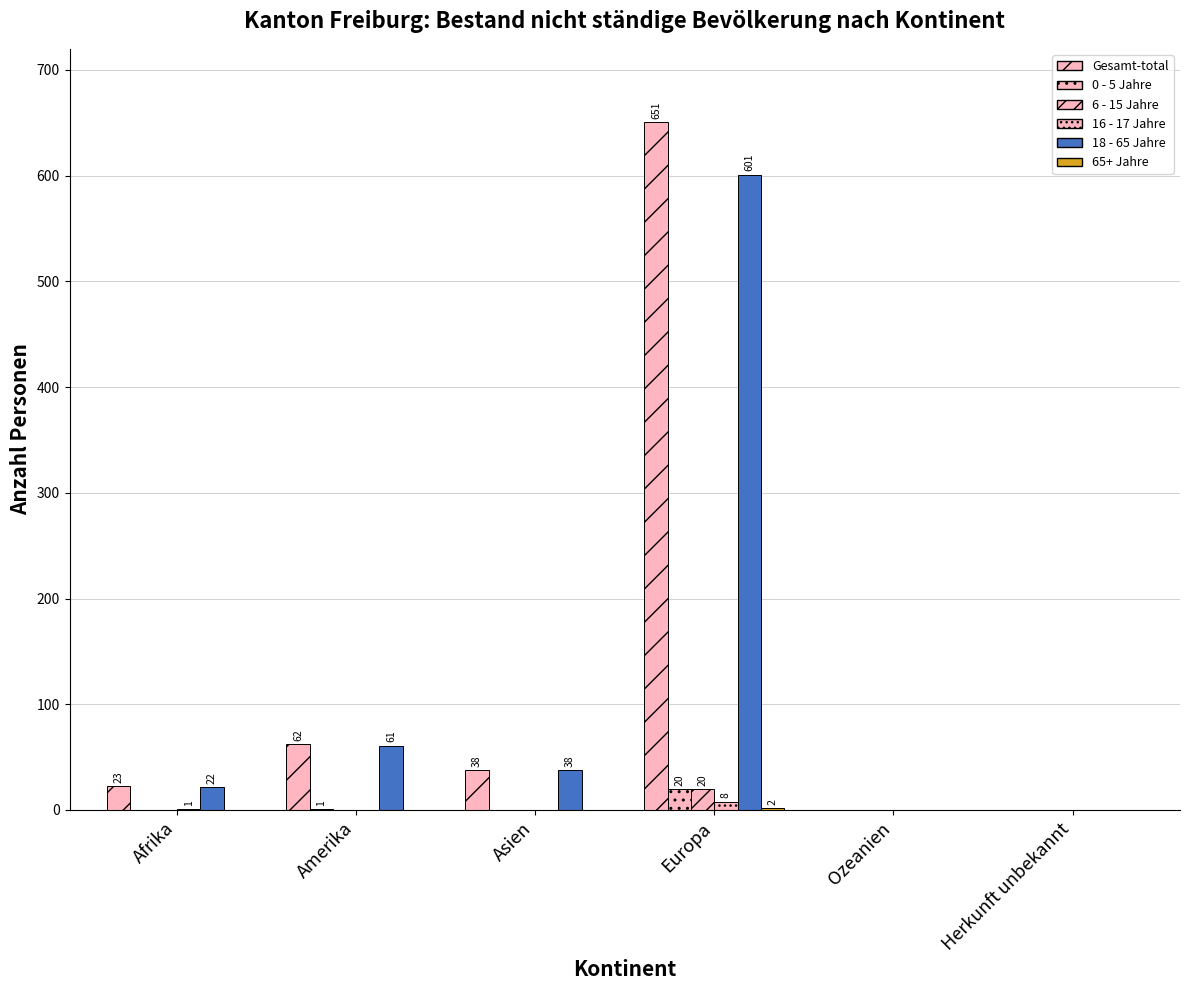

How many data points in 6 - 15 Jahre are above 0?

1